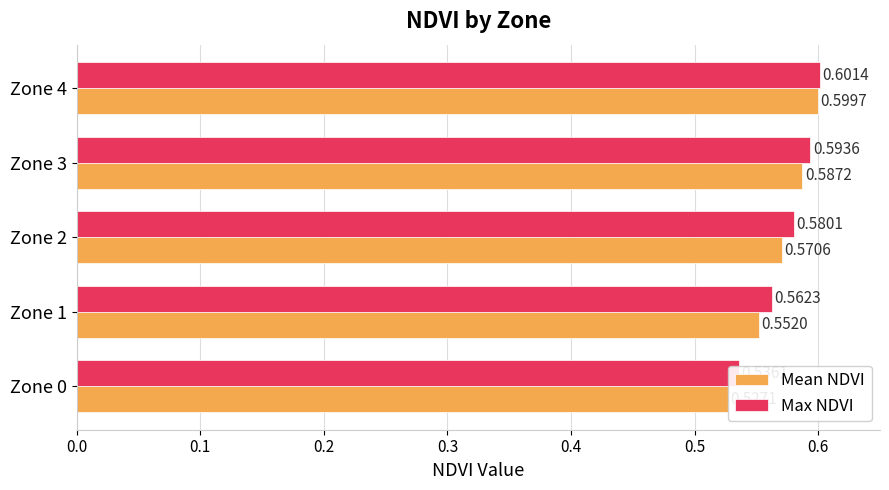

Reading right to left, what are all the values shown in this chart?

Mean NDVI: 0.6	0.6	0.6	0.6	0.5
Max NDVI: 0.6	0.6	0.6	0.6	0.5